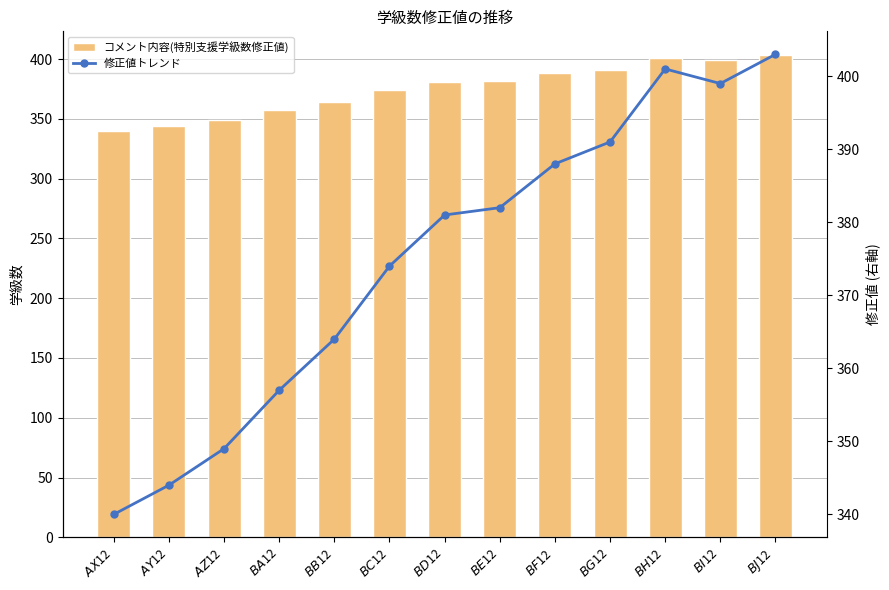

Rank the series at $BG$12 from highest to lowest value.

コメント内容(特別支援学級数修正値), 修正値トレンド